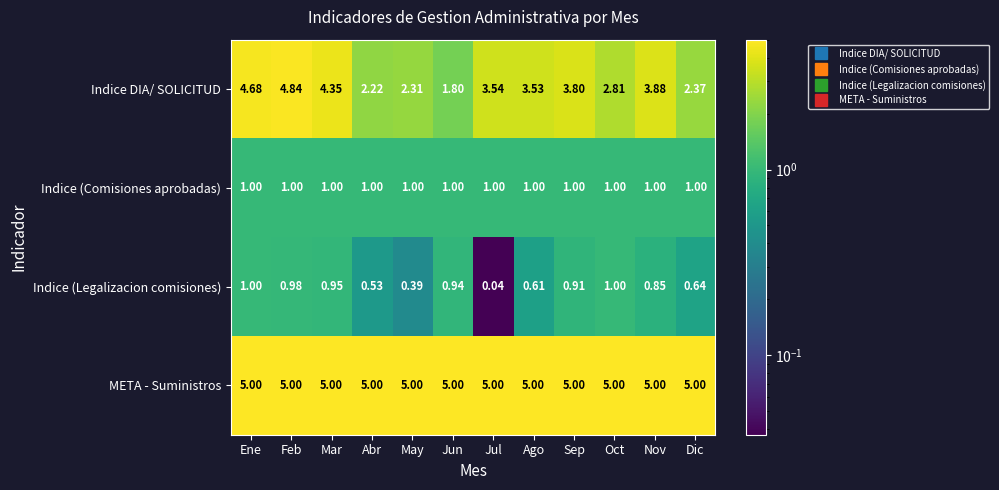

At which label does Indice (Legalizacion comisiones) reach its minimum?

Jul